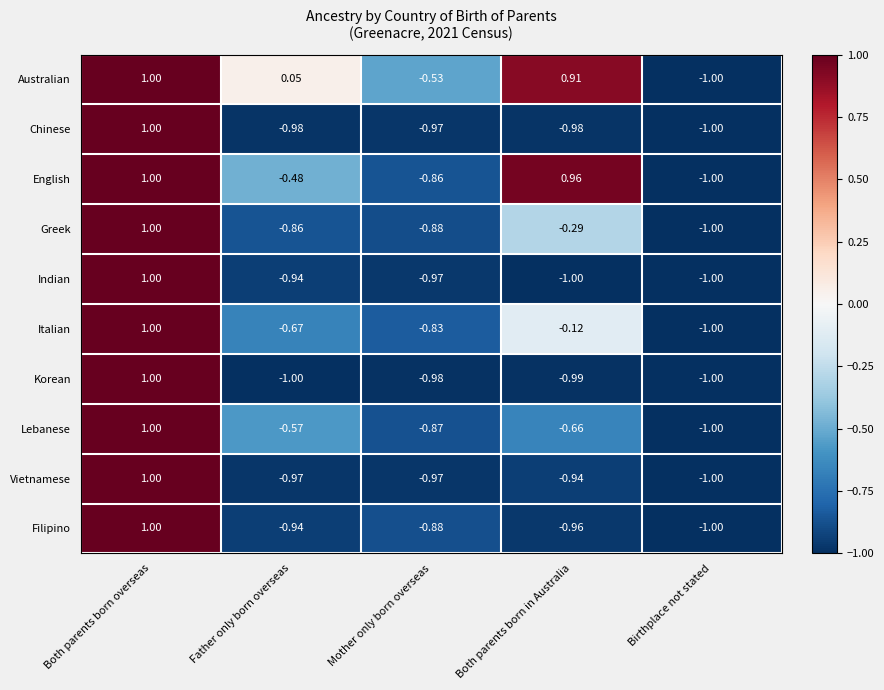

Count the number of categories in the chart.

5